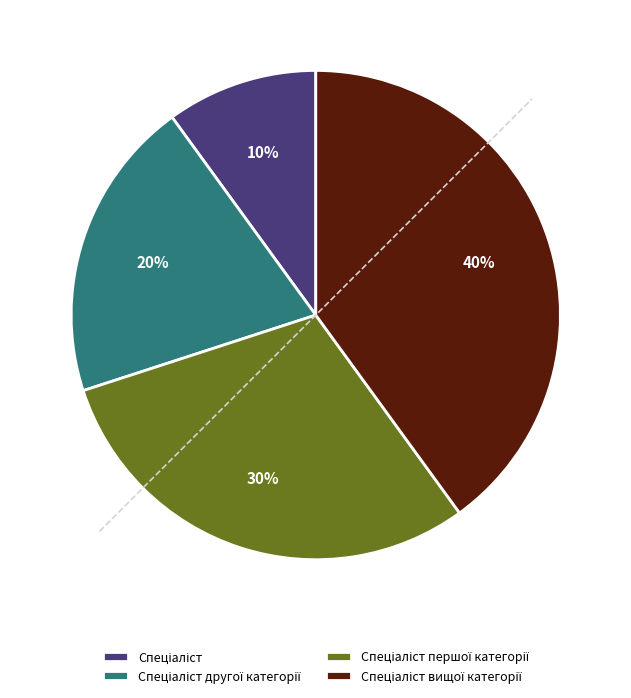

To the nearest percent, what is the difference between the largest and smallest slice percentages?

30%